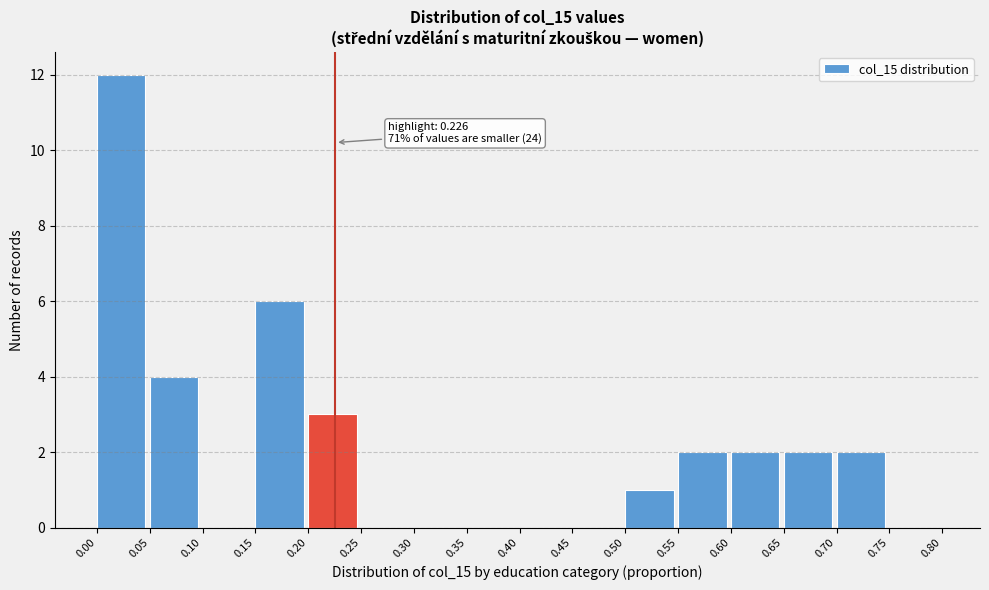

Over which range of the x-axis is the bar tallest?

0.00 to 0.05